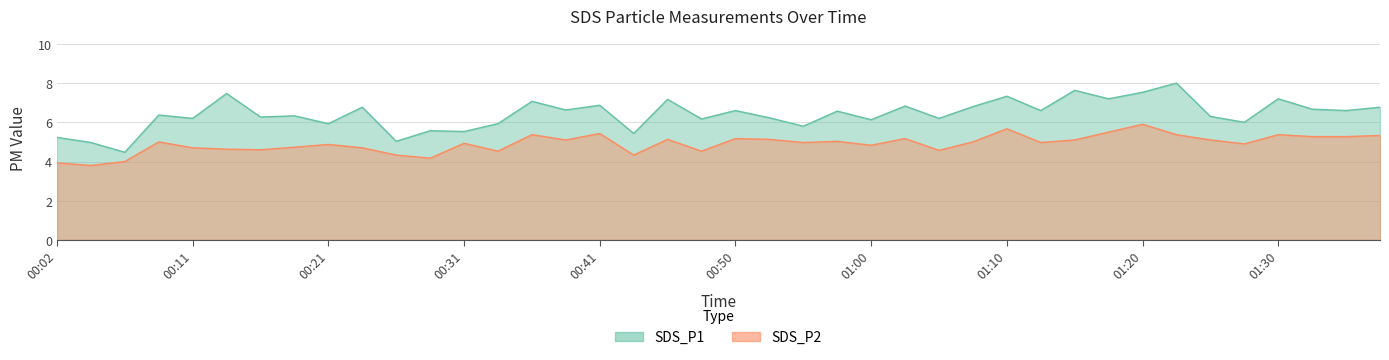

Rank the series at 00:09 from lowest to highest value.

SDS_P2, SDS_P1